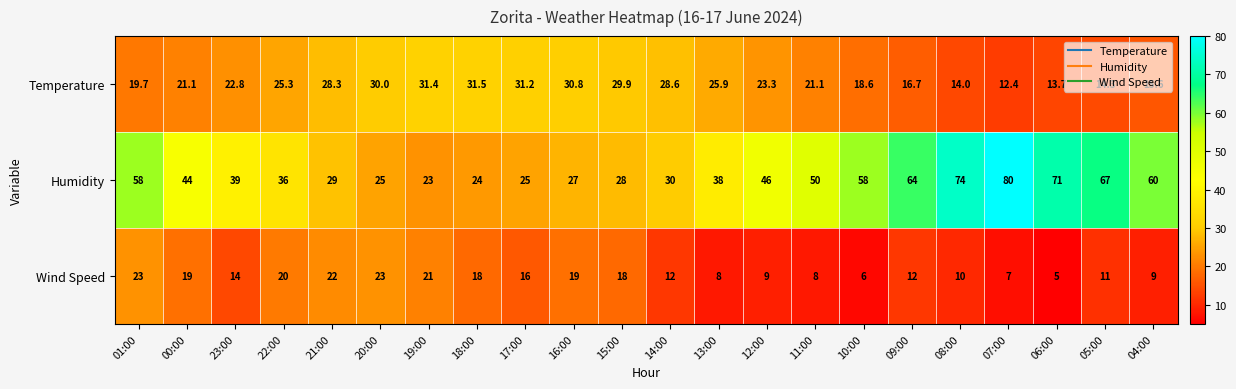

What is the difference between the second highest and second lowest values in the Temperature series?

17.7